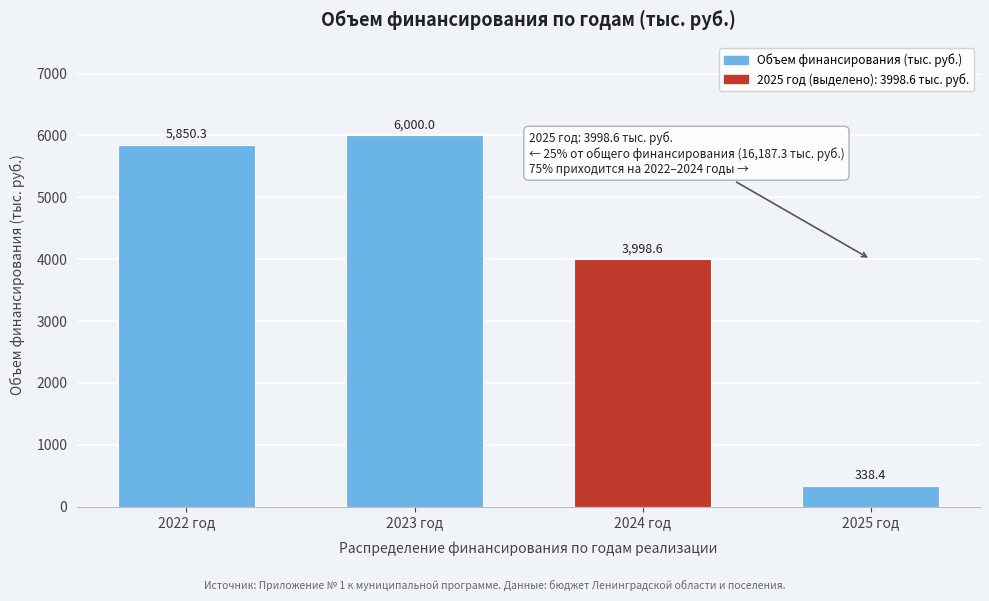

Reading left to right, transcribe all the data shown in this chart.

5850.3	6000.0	3998.6	338.4